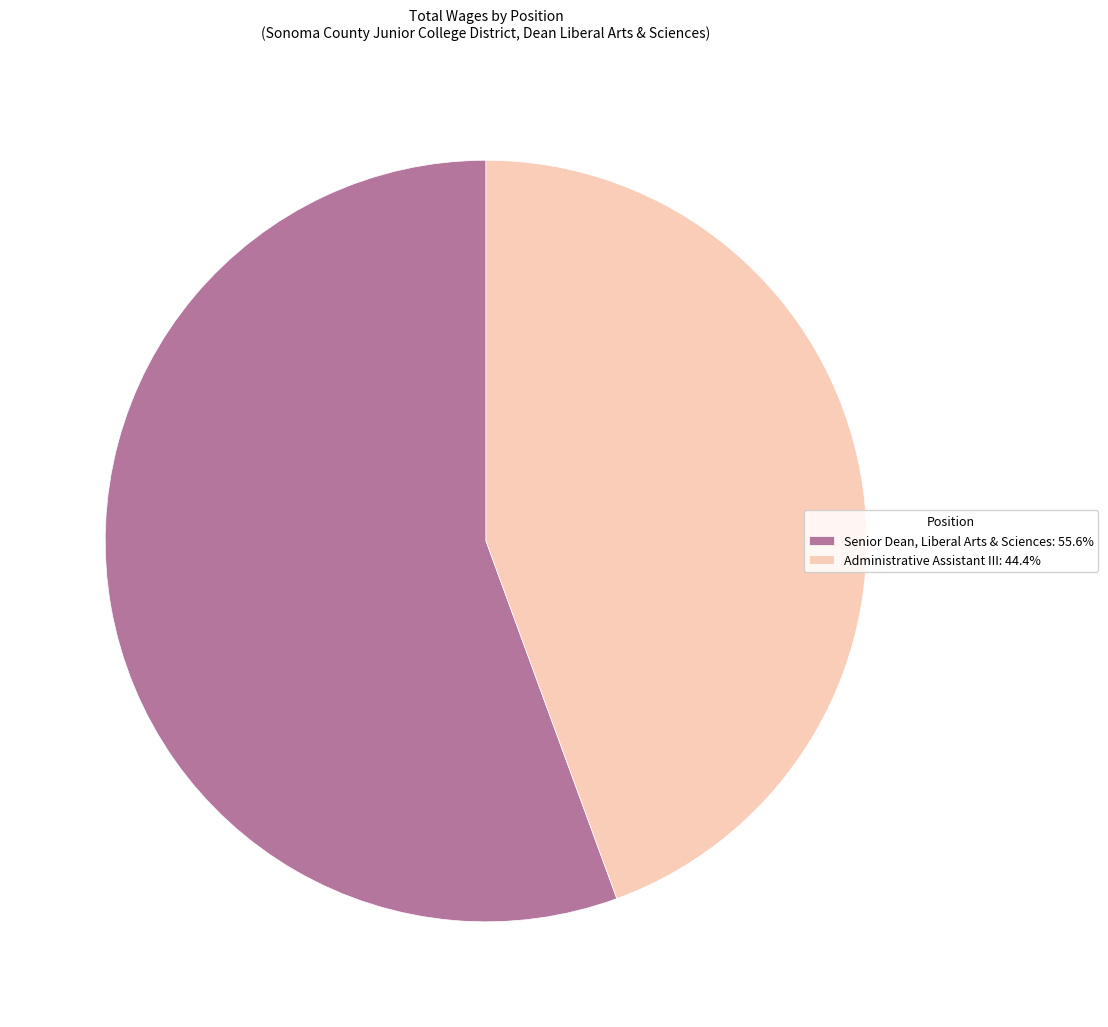

Count the number of slices in the pie.

2